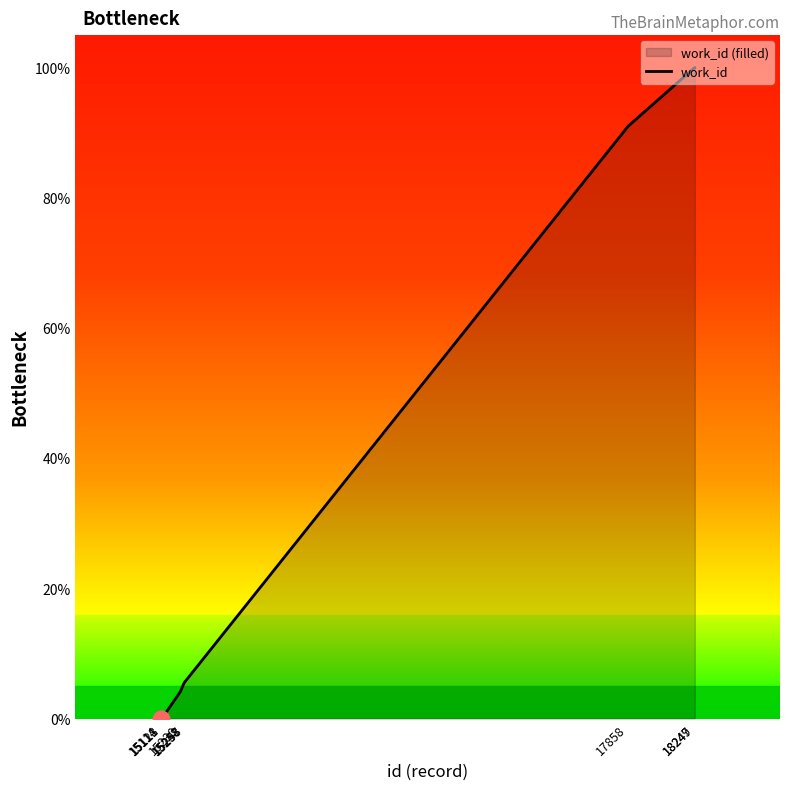

What is the change in value from 15114 to 15248?

+5.3